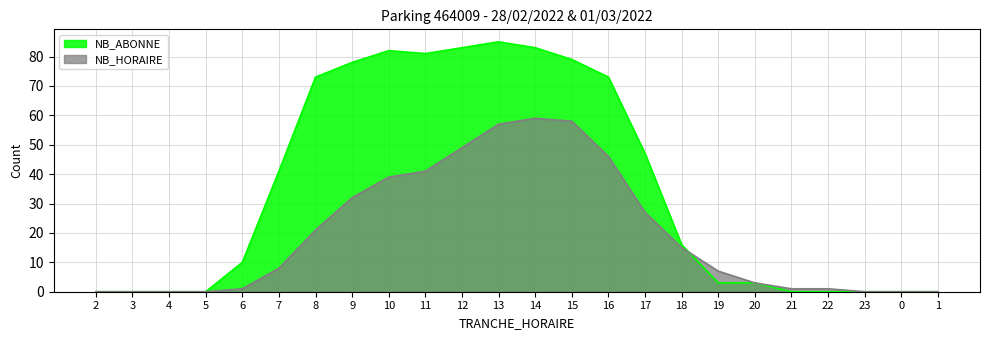

True or false: NB_ABONNE has more than 2 points higher than both neighbors.

False